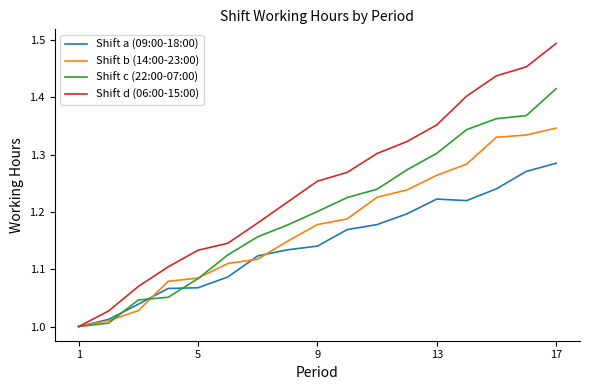

Which series has the largest total across all categories?

Shift d (06:00-15:00)